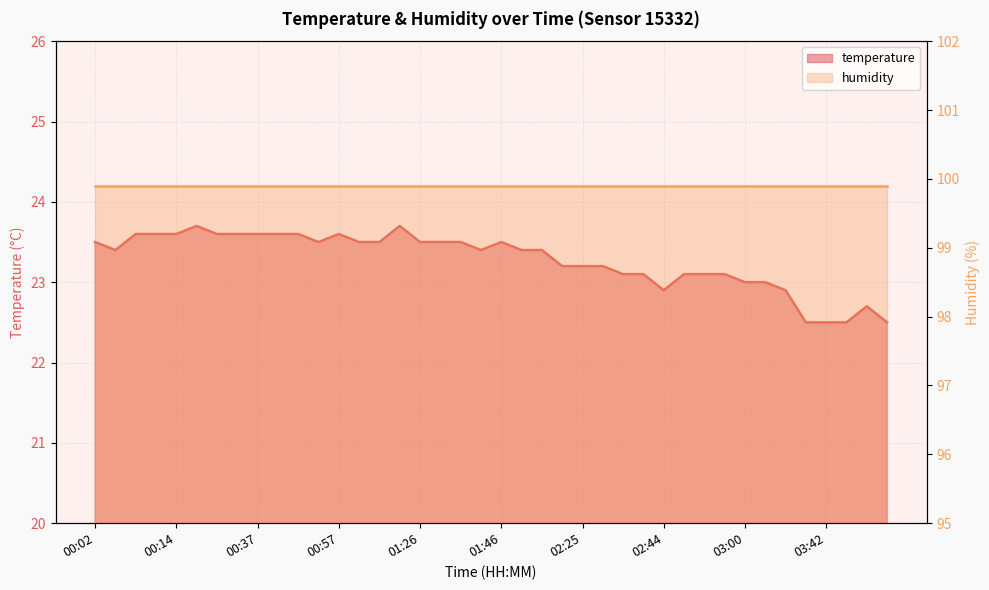

Rank the categories by value from lowest to highest.

03:36, 03:42, 04:02, 04:24, 04:14, 02:44, 03:05, 03:00, 03:01, 02:35, 02:36, 02:46, 02:48, 02:51, 02:24, 02:25, 02:31, 00:05, 01:45, 02:01, 02:03, 00:02, 00:53, 01:12, 01:13, 01:26, 01:27, 01:32, 01:46, 00:06, 00:10, 00:14, 00:19, 00:30, 00:37, 00:43, 00:44, 00:57, 00:16, 01:18